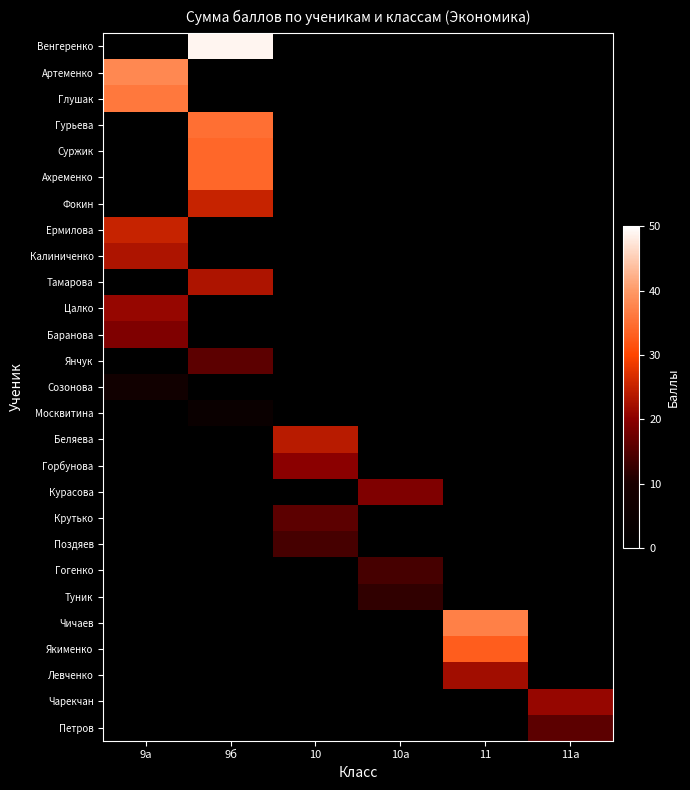

Rank the series by their maximum value, from lowest to highest.

Баранова, Янчук, Созонова, Москвитина, Беляева, Горбунова, Курасова, Крутько, Поздяев, Гогенко, Туник, Чичаев, Якименко, Левченко, Чарекчан, Петров, Калиниченко, Тамарова, Цалко, Глушак, Гурьева, Суржик, Ахременко, Фокин, Ермилова, Венгеренко, Артеменко